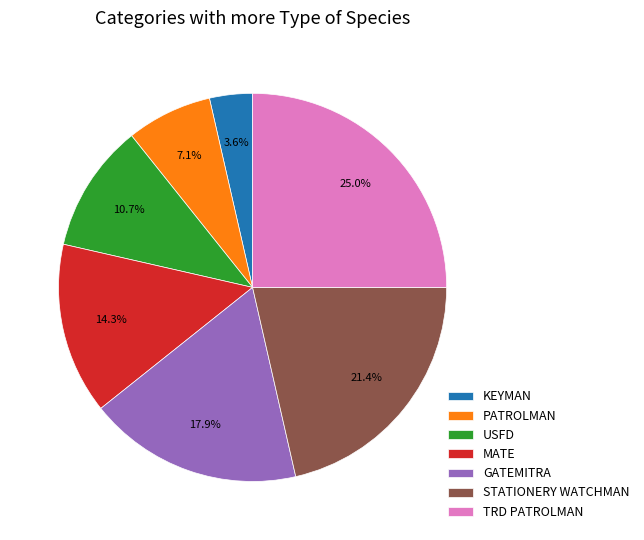

To the nearest percent, what is the difference between the largest and smallest slice percentages?

21%